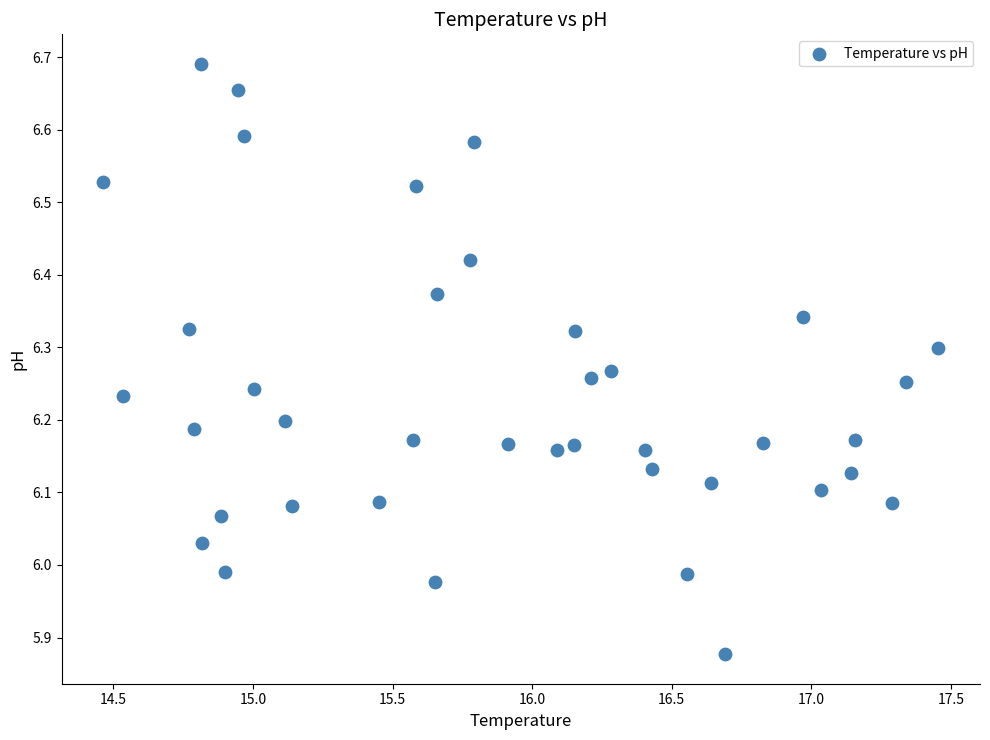

What is the range of Y values (max minus min)?

0.8